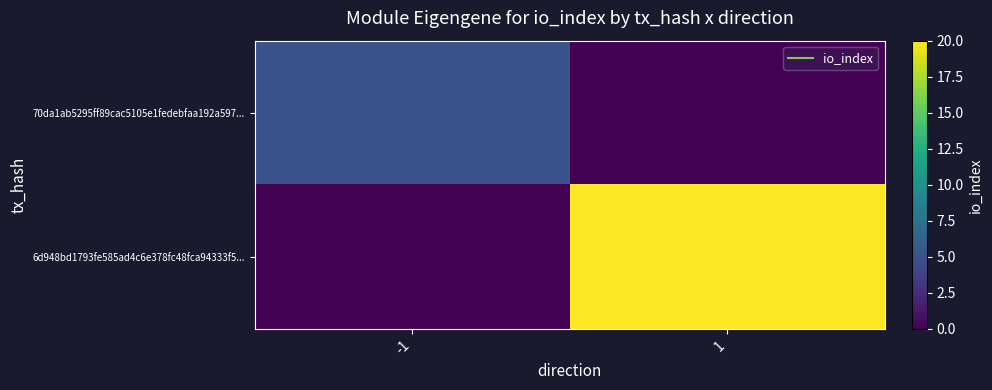

Reading right to left, transcribe all the data shown in this chart.

70da1ab5295ff89cac5105e1fedebfaa192a597...: 1=0	-1=5
6d948bd1793fe585ad4c6e378fc48fca94333f5...: 1=20	-1=0